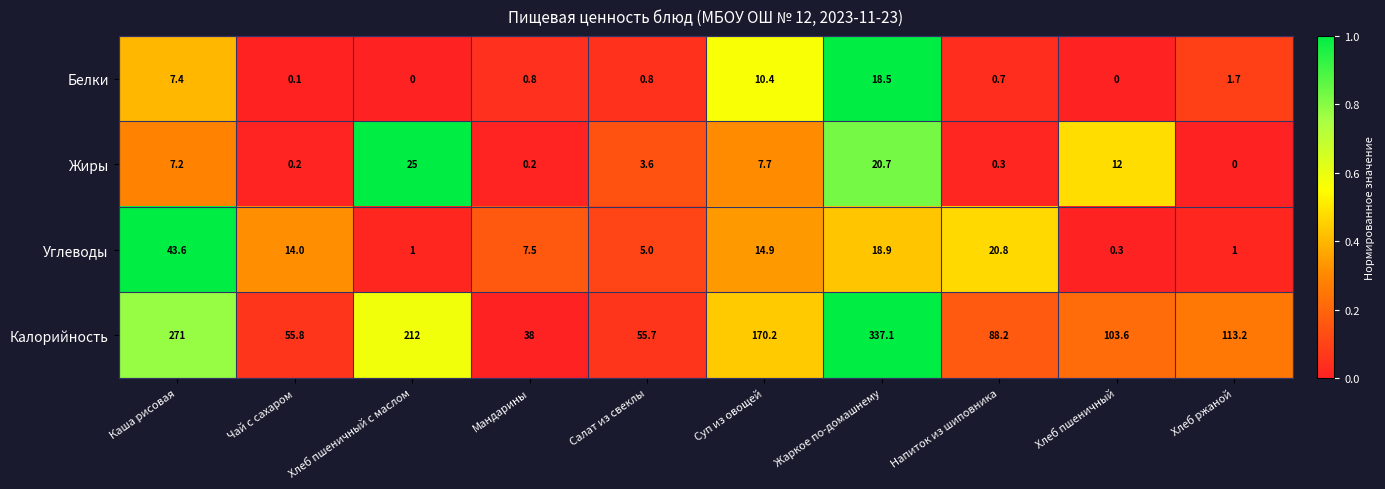

At which label is Углеводы closest to 21?

Напиток из шиповника